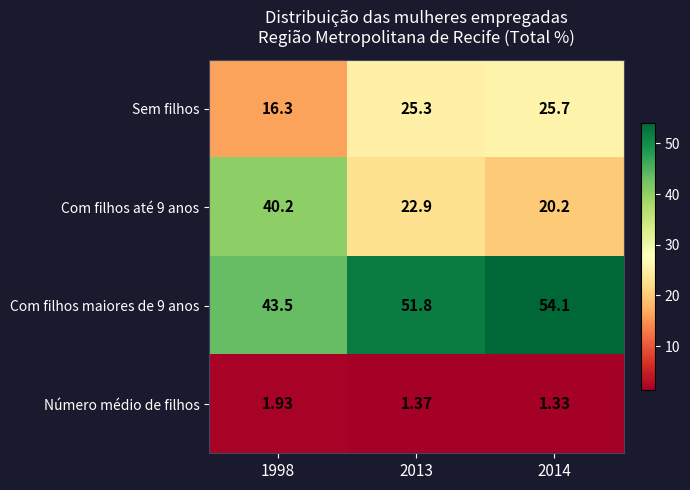

Is the value of Sem filhos at 2014 greater than the value of Com filhos maiores de 9 anos at 2013?

No